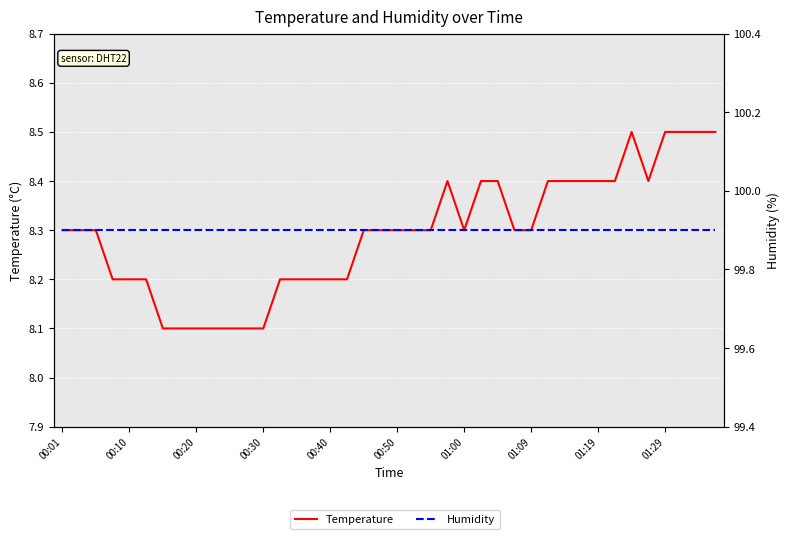

What is the value of the Humidity point at the 35th from the left?

99.9